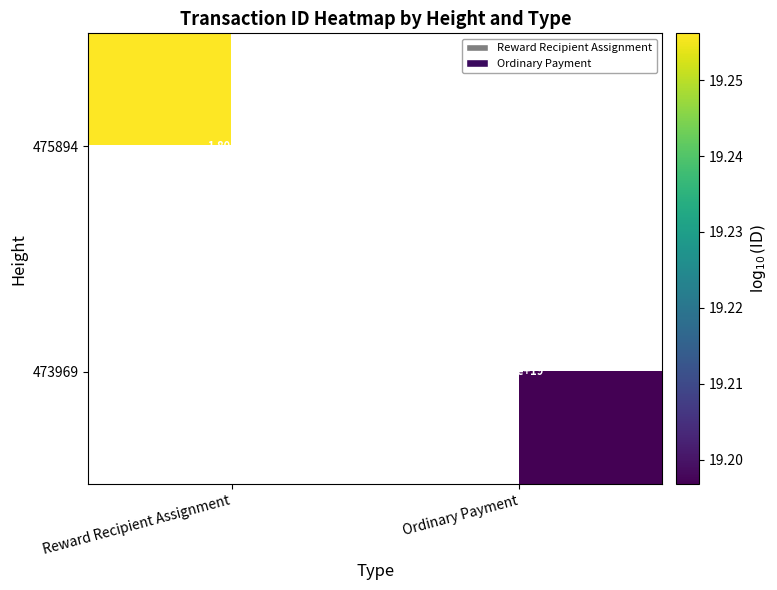

How many categories are shown in the chart?

2